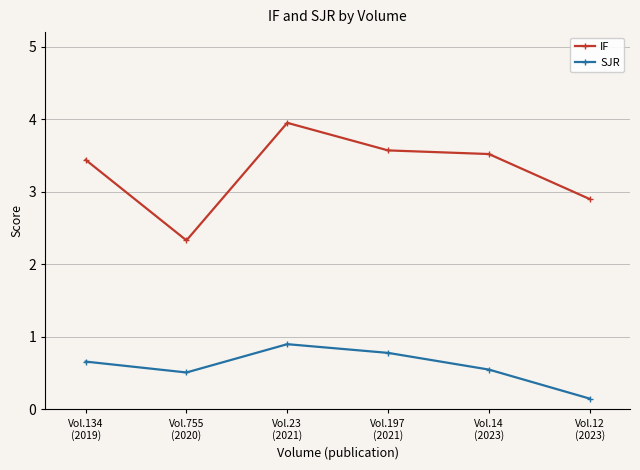

What is the total value across all series at Vol.755
(2020)?

2.8